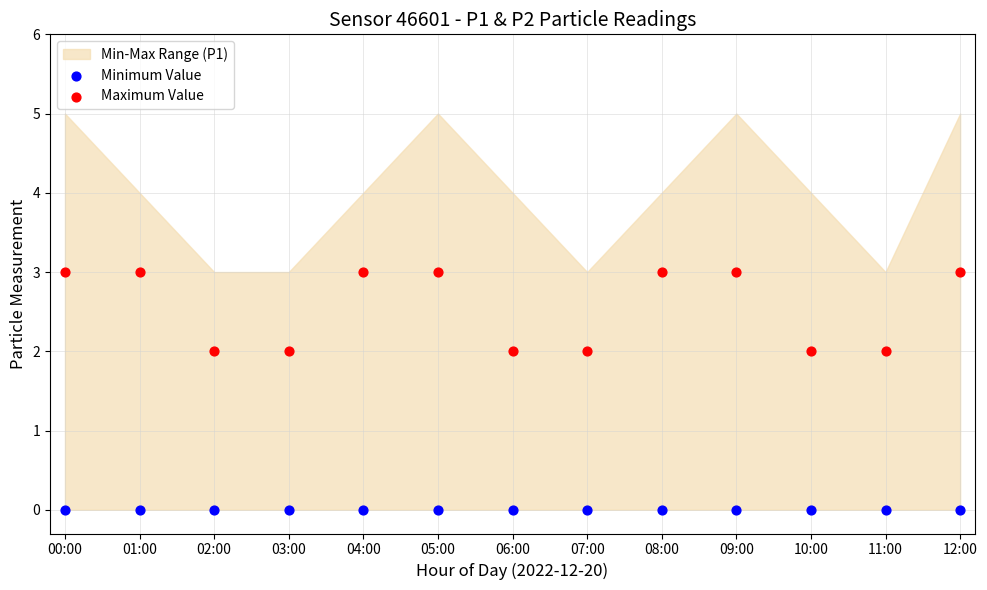

Which series reaches the minimum Y coordinate?

Minimum Value